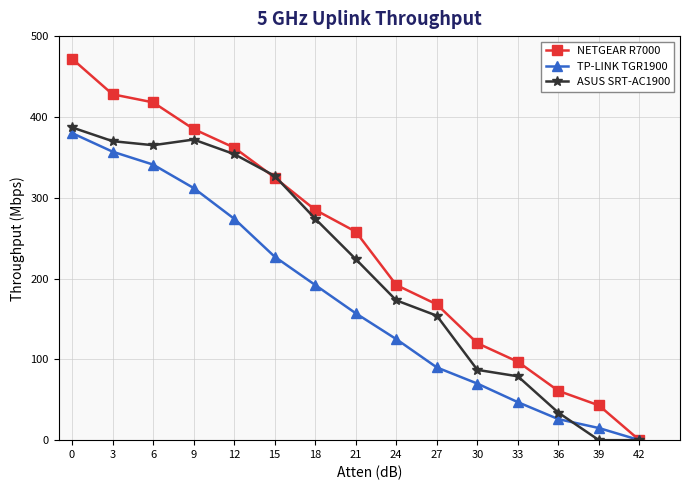

How many categories are shown in the chart?

15